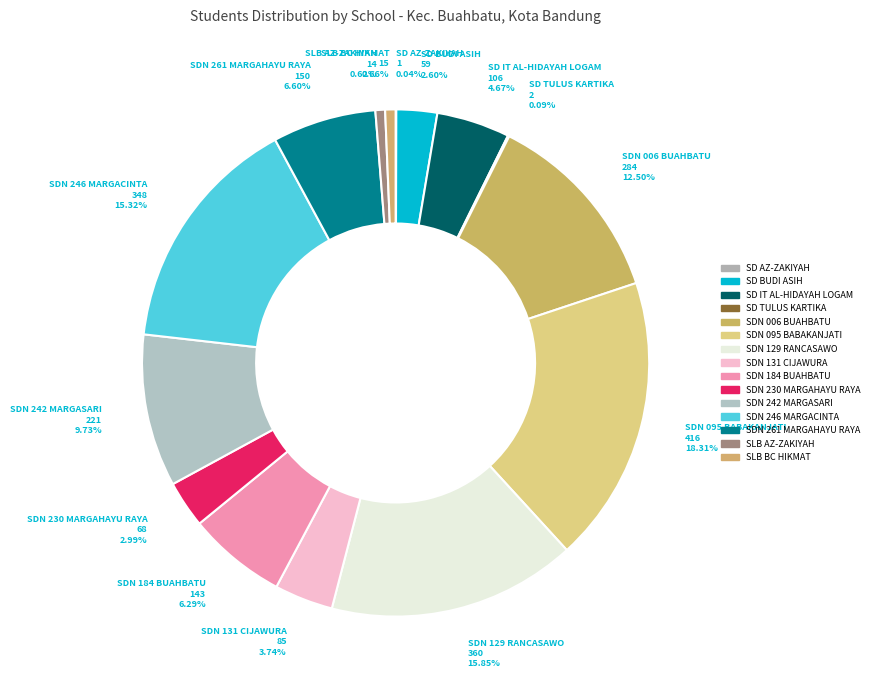

Does any single category account for the majority?

No